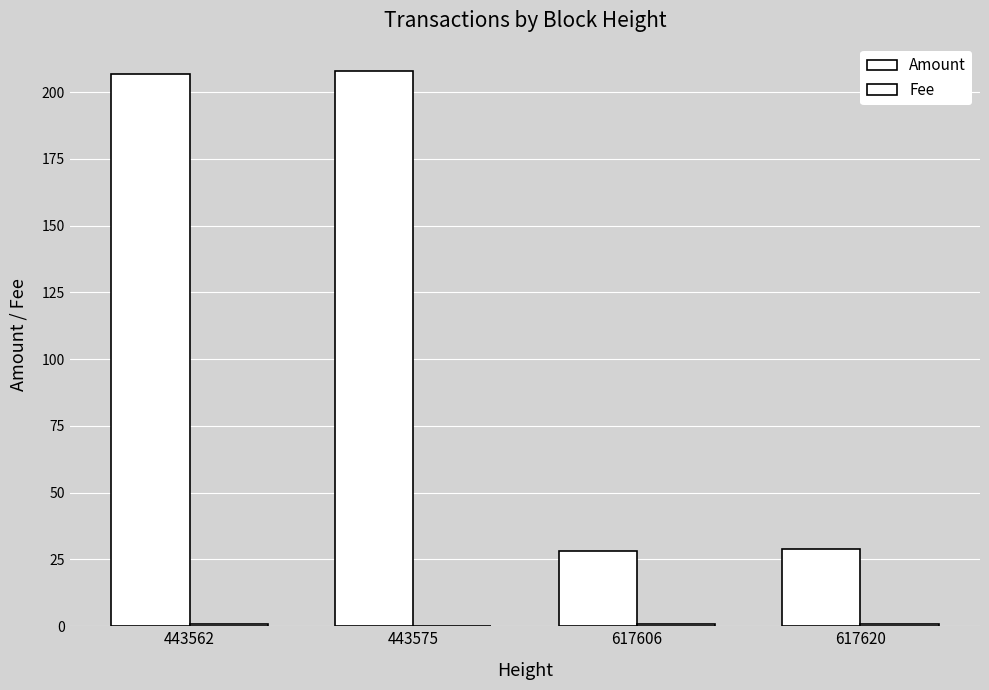

What is the value of the Amount bar at the 2nd from the left?

207.8